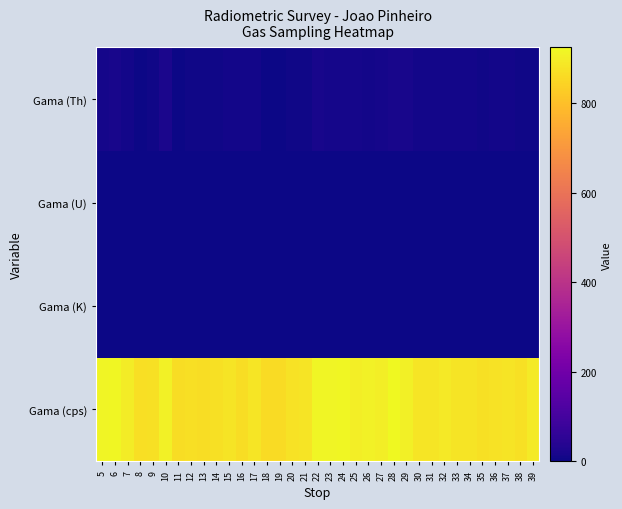

Reading left to right, extract all data points from this chart.

Gama (cps): 5=917.0	6=920.3	7=897.1	8=868.4	9=871.6	10=909.7	11=867.3	12=871.2	13=866.4	14=874.2	15=879.3	16=866.6	17=883.9	18=862.7	19=862.7	20=876.1	21=878.6	22=917.8	23=914.8	24=920.8	25=903.1	26=908.0	27=902.7	28=925.5	29=906.7	30=884.6	31=884.9	32=891.9	33=879.9	34=881.5	35=874.5	36=876.0	37=879.8	38=872.7	39=894.3
Gama (K): 5=2.0	6=2.4	7=0.7	8=0.0	9=0.0	10=0.1	11=0.0	12=0.0	13=0.0	14=0.0	15=0.0	16=0.0	17=0.0	18=0.0	19=0.0	20=0.0	21=0.3	22=2.2	23=2.1	24=3.0	25=1.8	26=2.3	27=0.9	28=2.3	29=1.3	30=0.1	31=0.4	32=0.1	33=0.1	34=0.1	35=0.0	36=0.2	37=0.1	38=0.0	39=1.4
Gama (U): 5=3.1	6=3.1	7=2.2	8=1.0	9=0.9	10=3.2	11=1.3	12=1.2	13=1.2	14=0.8	15=1.5	16=1.7	17=2.1	18=1.0	19=0.7	20=1.7	21=2.0	22=2.2	23=3.2	24=2.5	25=2.3	26=2.9	27=2.5	28=3.5	29=2.9	30=2.6	31=1.8	32=2.5	33=1.9	34=1.6	35=2.1	36=1.6	37=2.4	38=1.4	39=2.7
Gama (Th): 5=12.3	6=15.8	7=10.8	8=3.0	9=4.6	10=19.4	11=2.8	12=4.4	13=5.2	14=6.7	15=8.7	16=9.9	17=10.1	18=2.9	19=3.2	20=6.2	21=6.3	22=14.8	23=11.9	24=13.1	25=12.9	26=8.6	27=12.5	28=15.0	29=16.6	30=9.3	31=8.1	32=9.6	33=7.6	34=10.0	35=6.8	36=8.4	37=9.9	38=4.9	39=7.1